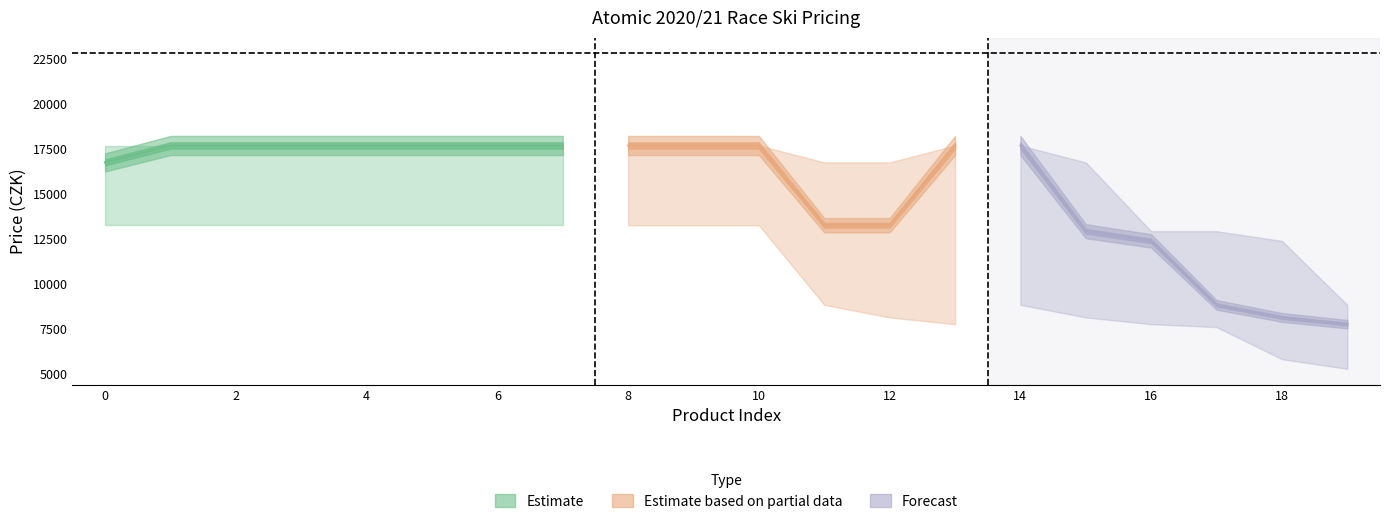

At how many categories does at least one series exceed 5865?

20